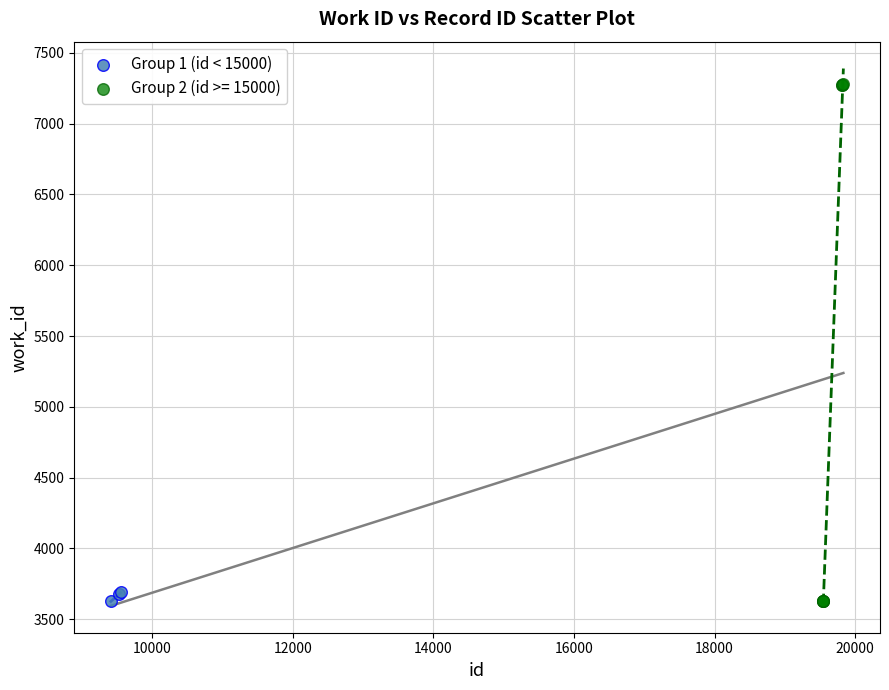

Which series reaches the maximum Y coordinate?

Group 2 (id >= 15000)